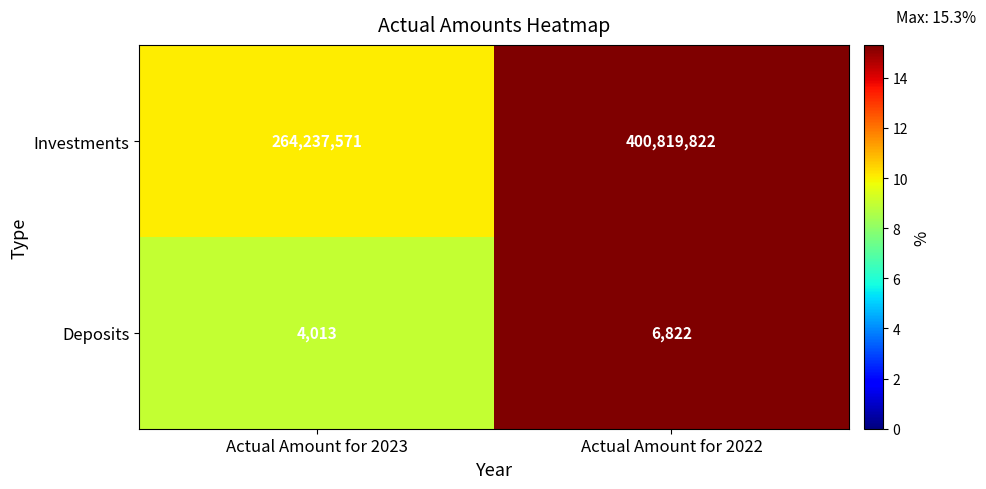

What is the spread (max minus min) of values at Actual Amount for 2023?

264233558